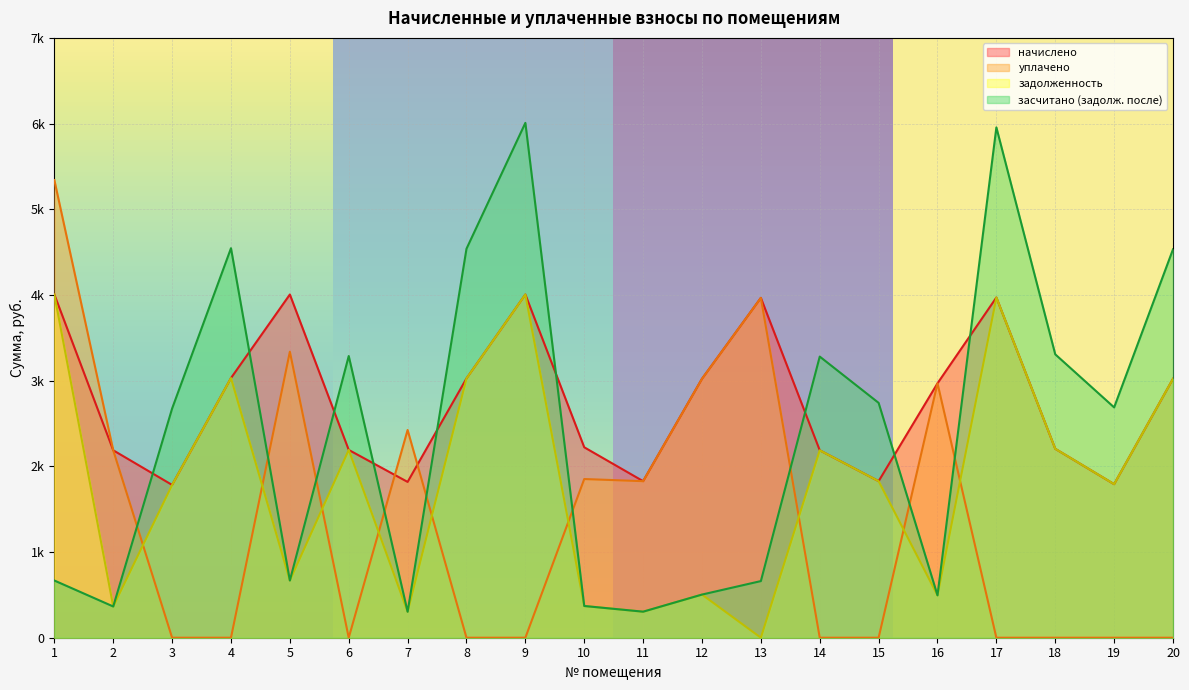

The уплачено series shows 0.0 at 17. True or false?

True